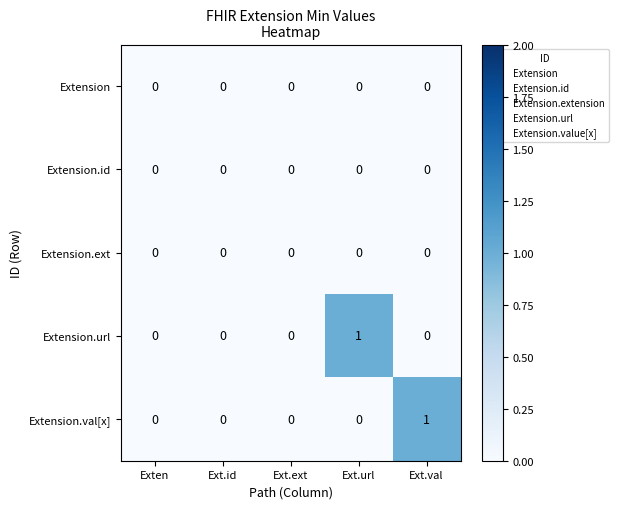

What is the maximum value shown in the chart?

1